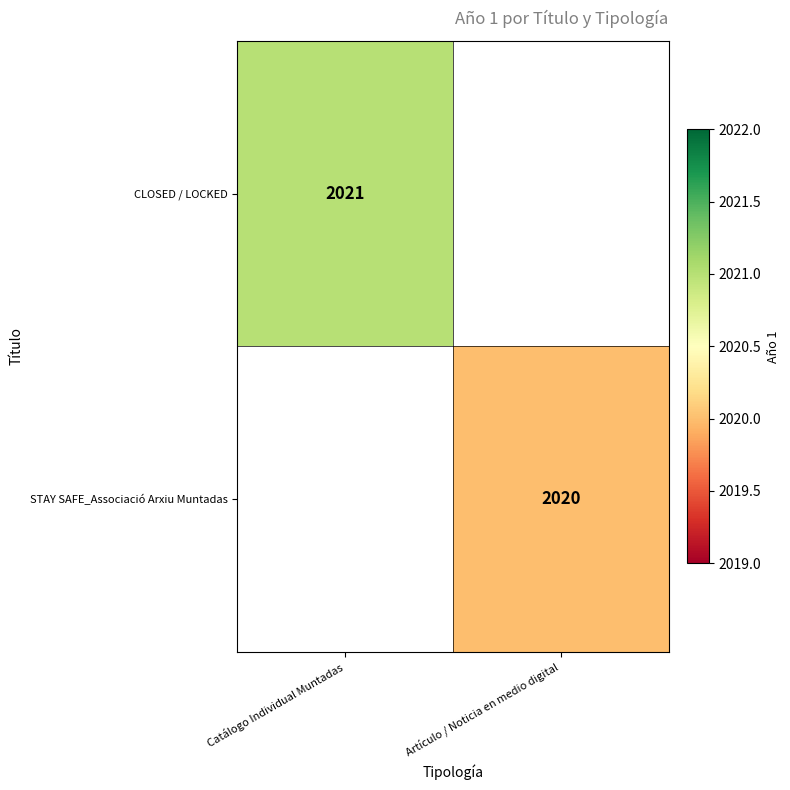

True or false: STAY SAFE_Associació Arxiu Muntadas has a value of 2020 at Artículo / Noticia en medio digital.

True